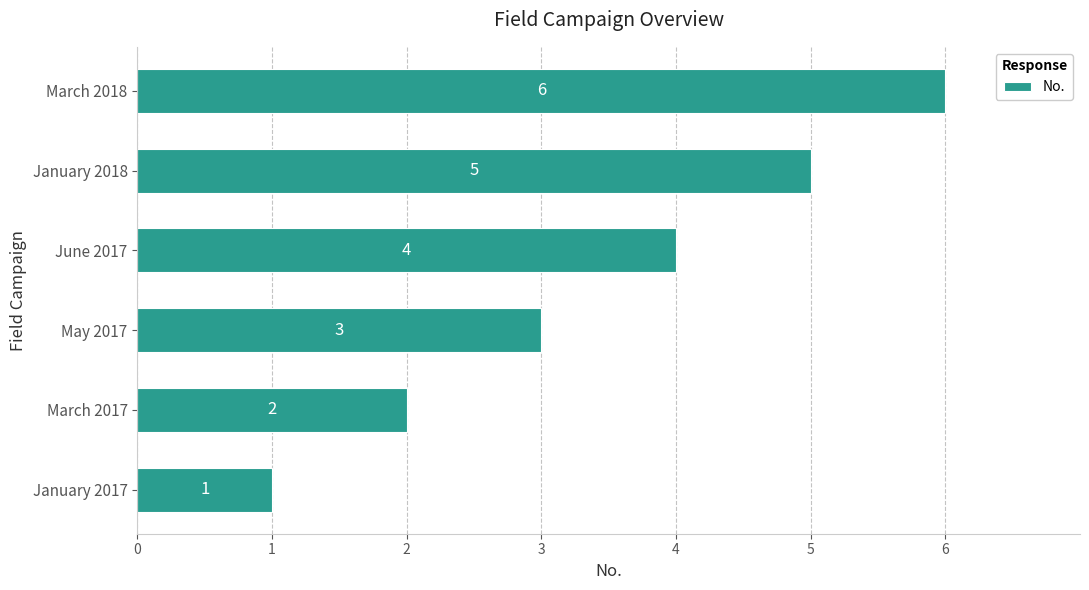

Which has a higher value, May 2017 or March 2017?

May 2017